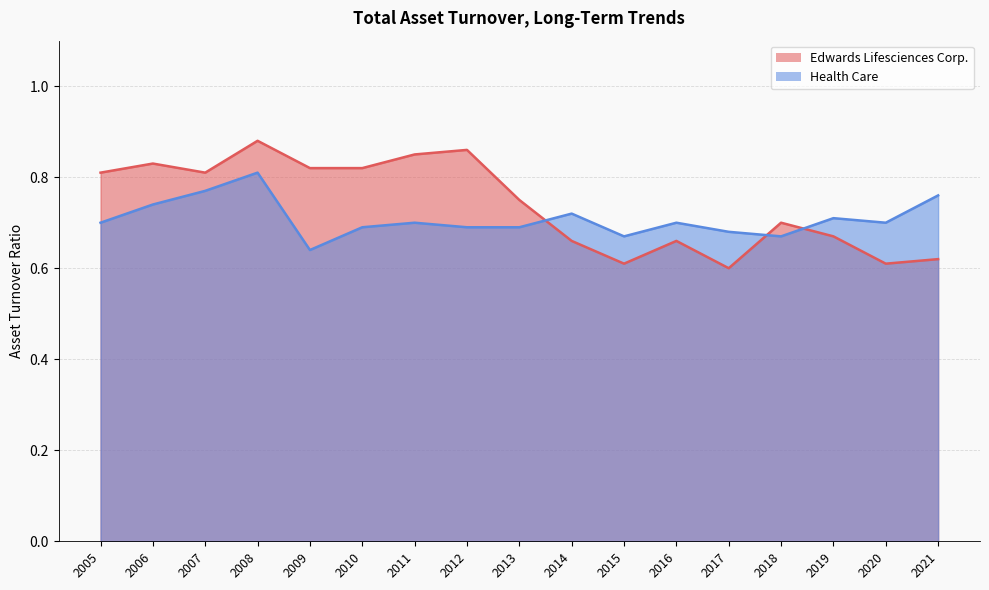

List the labels in order of Edwards Lifesciences Corp. value, smallest first.

2017, 2020, 2015, 2021, 2016, 2014, 2019, 2018, 2013, 2007, 2005, 2010, 2009, 2006, 2011, 2012, 2008